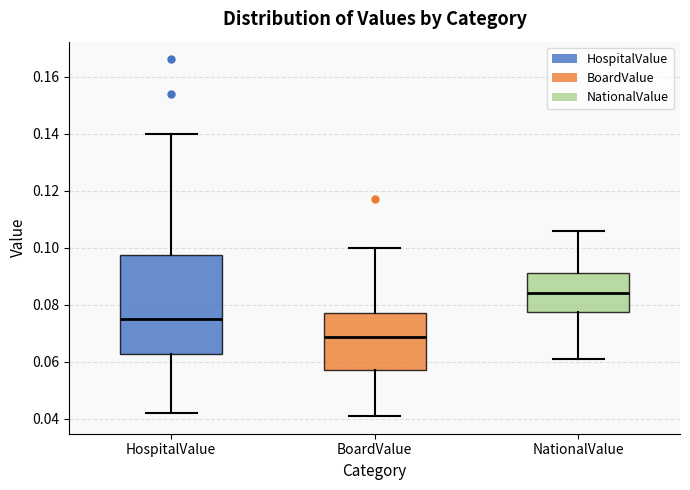

Reading left to right, read every box against the y-axis: the position of its median line, the range the box covers, and the ends of its whiskers. The values are not printed on the chart, so give them approximately, as read against the axis.

HospitalValue: median 0.076, box 0.062 to 0.098, whiskers 0.042 to 0.140
BoardValue: median 0.068, box 0.058 to 0.078, whiskers 0.042 to 0.100
NationalValue: median 0.084, box 0.078 to 0.092, whiskers 0.062 to 0.106